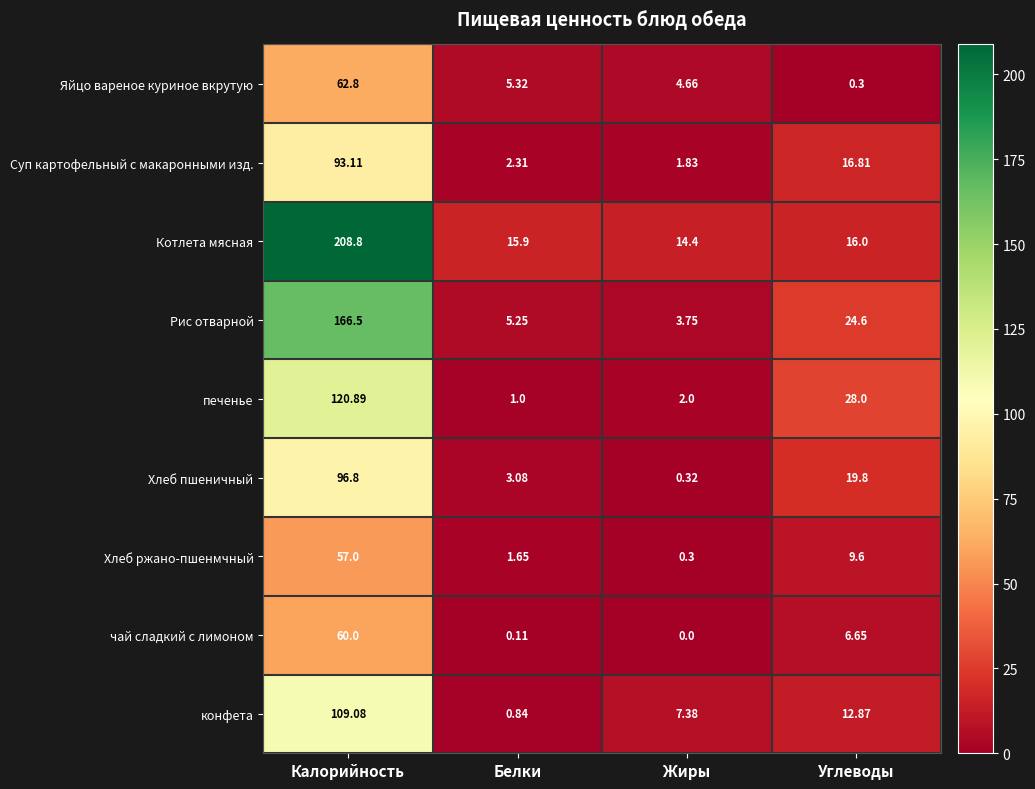

Which category has the highest value across all series?

Калорийность